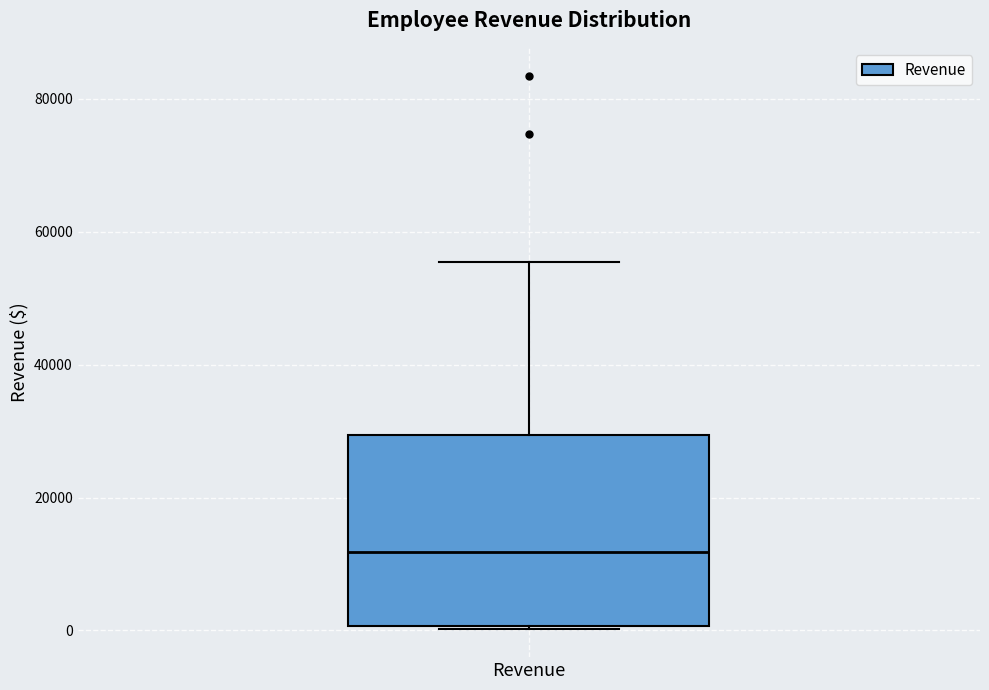

Where is the upper edge of the box for Revenue on the y-axis? The values are not printed on the chart, so give them approximately, as read against the axis.

30000